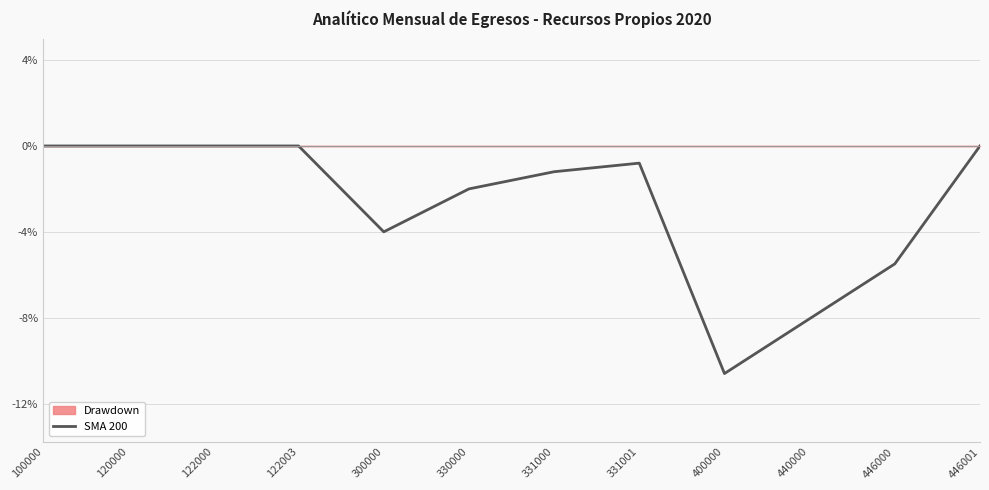

List the labels in order of value, largest first.

100000, 120000, 122000, 122003, 446001, 331001, 331000, 330000, 300000, 446000, 440000, 400000